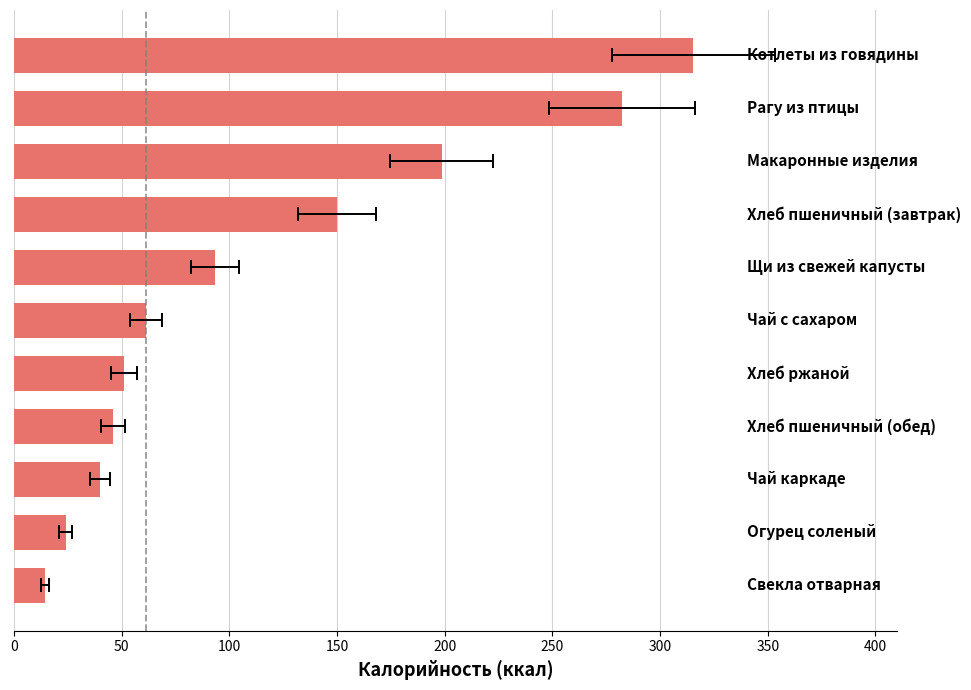

Read the value at 150.

46.1